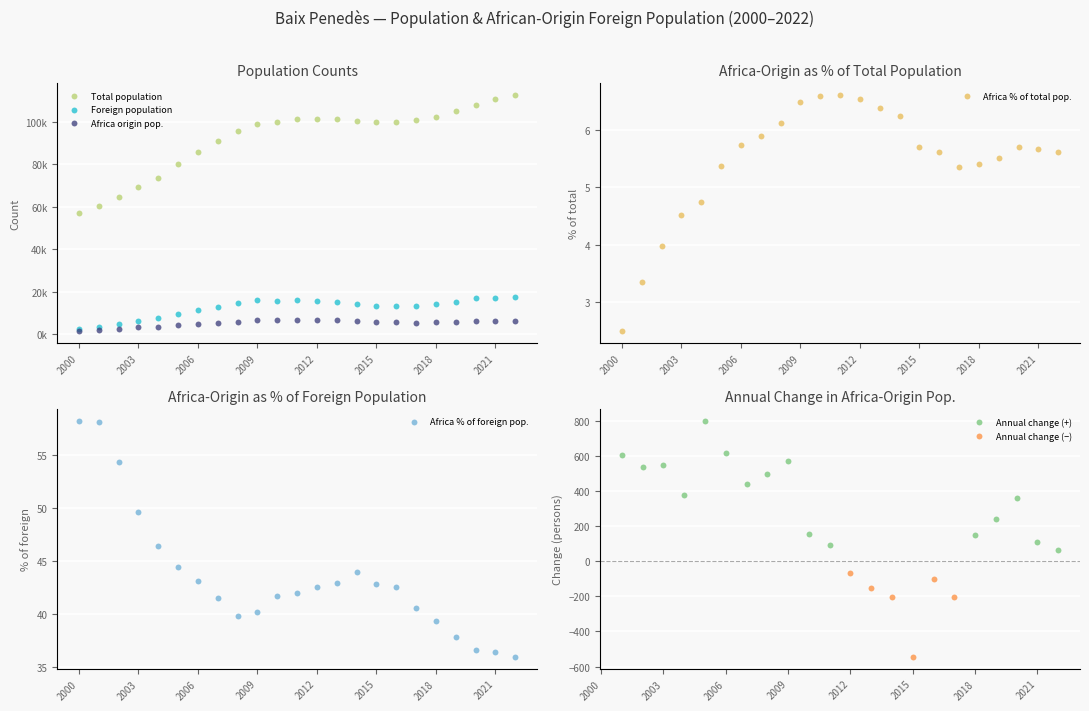

At how many categories does at least one series exceed 90911?

15